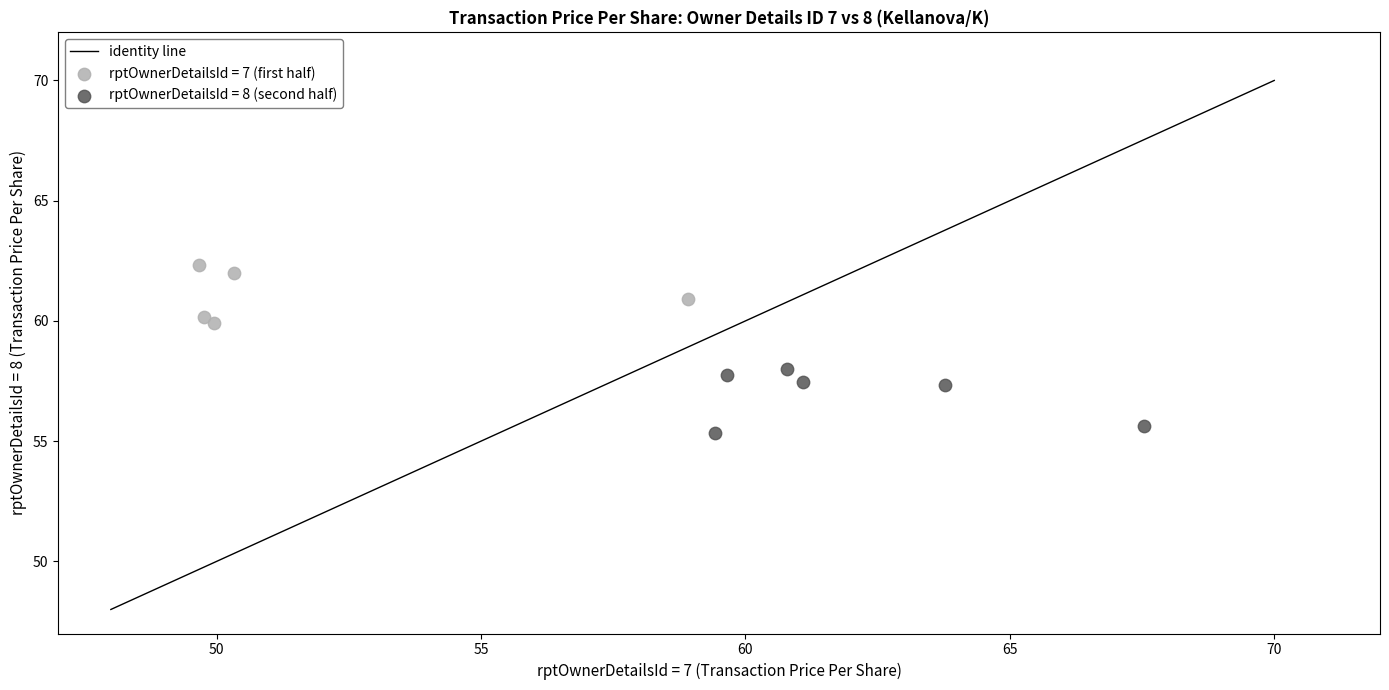

Which series contains the lowest Y value?

rptOwnerDetailsId = 8 (second half)